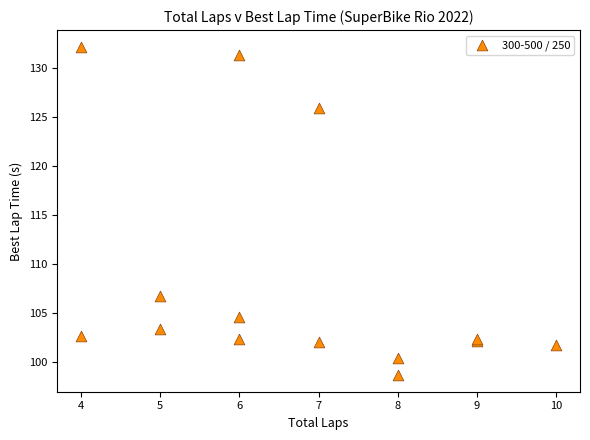

What Y value in the scatter plot is closest to 115?

106.8